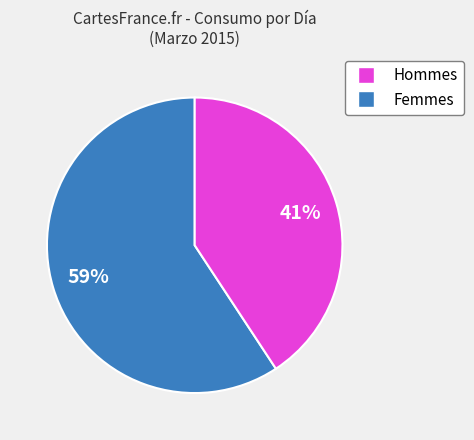

Does any single category account for the majority?

Yes